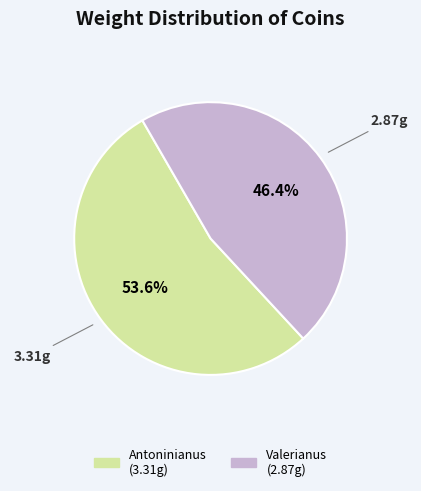

Is there a majority slice in this chart?

Yes